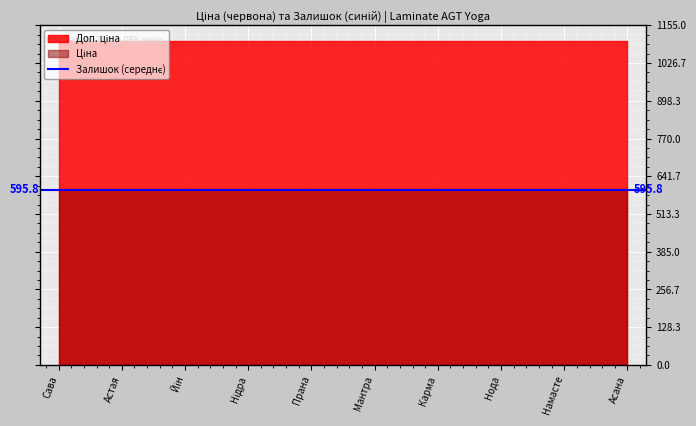

At how many categories does at least one series exceed 995?

10